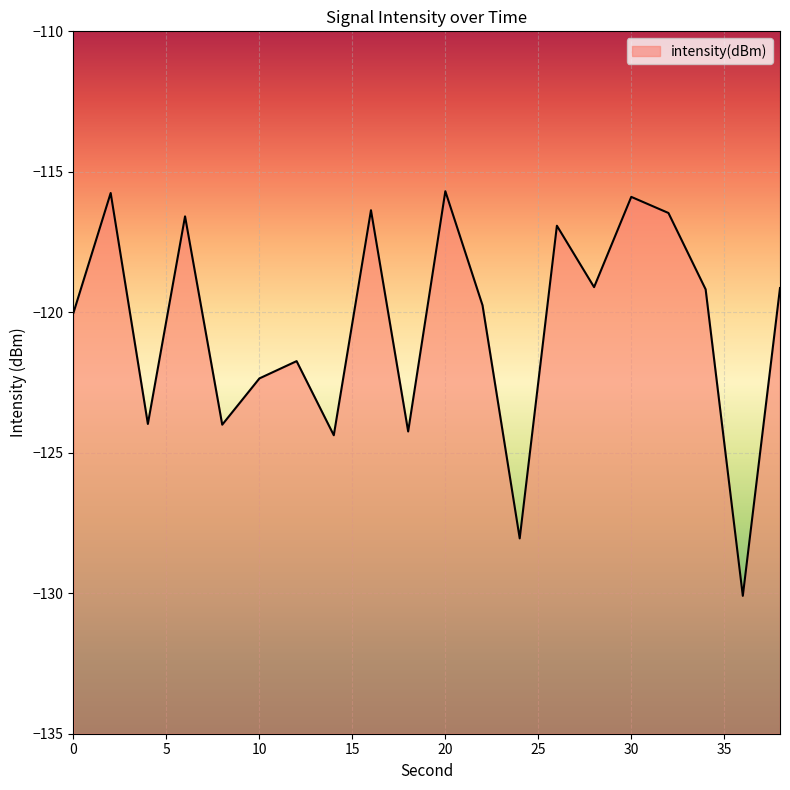

At which category does the chart reach its minimum across all series?

36